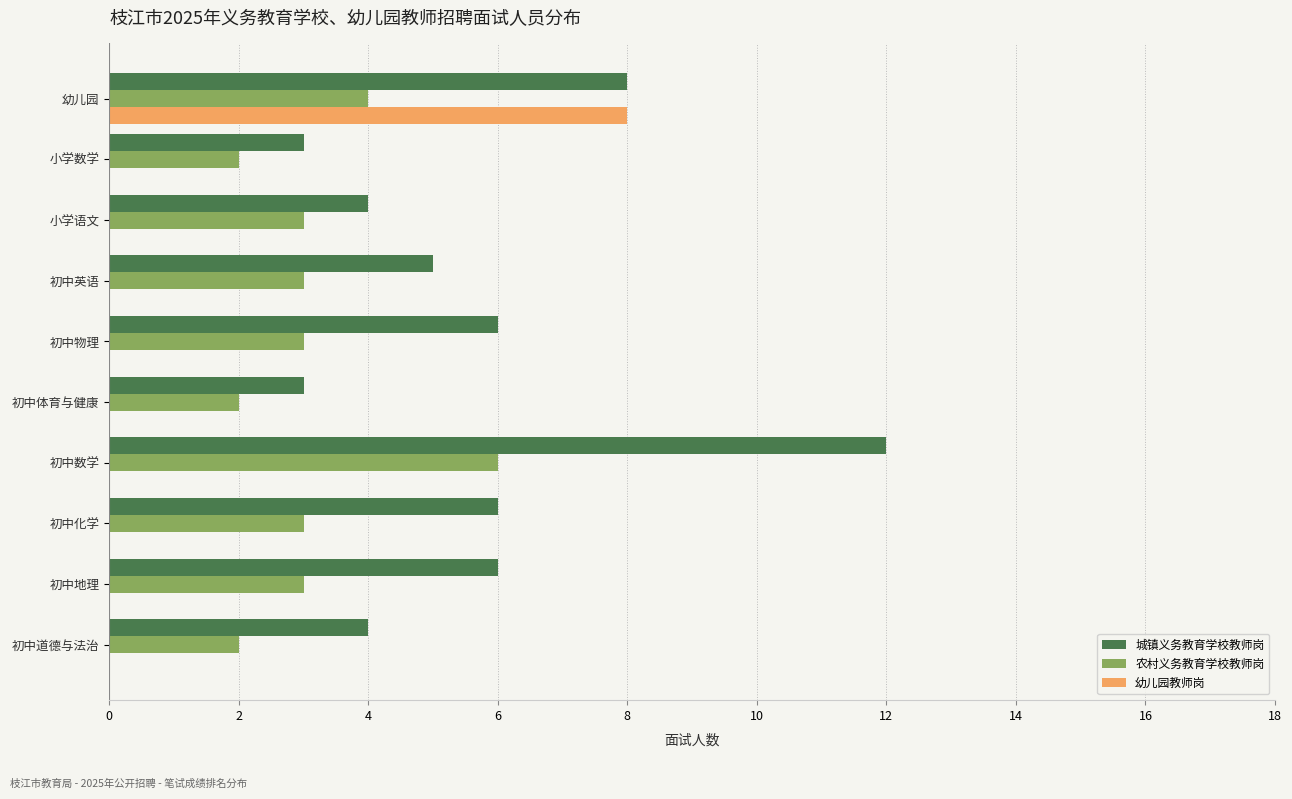

What value does the 城镇义务教育学校教师岗 series have at 初中体育与健康?

3